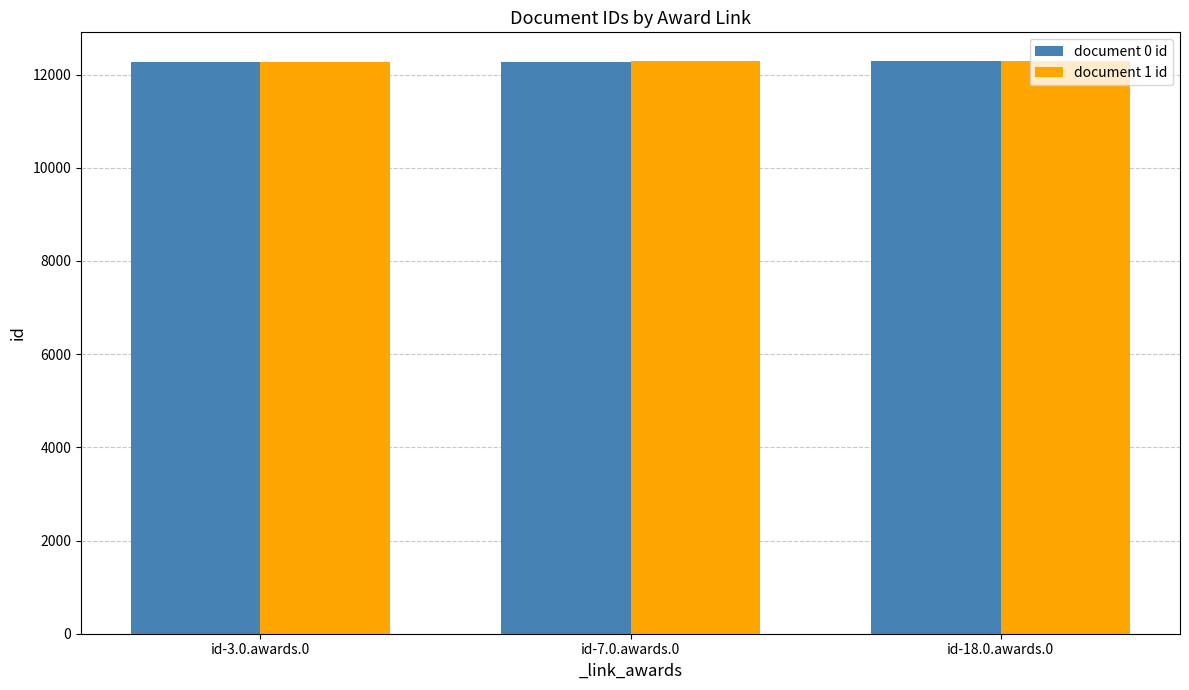

What is the difference between the document 1 id values at id-3.0.awards.0 and id-18.0.awards.0?

23